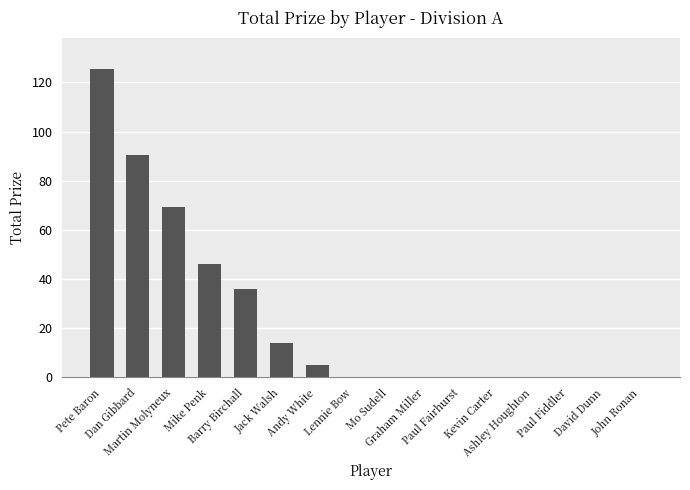

True or false: the data shows 56.4 at Graham Miller.

False